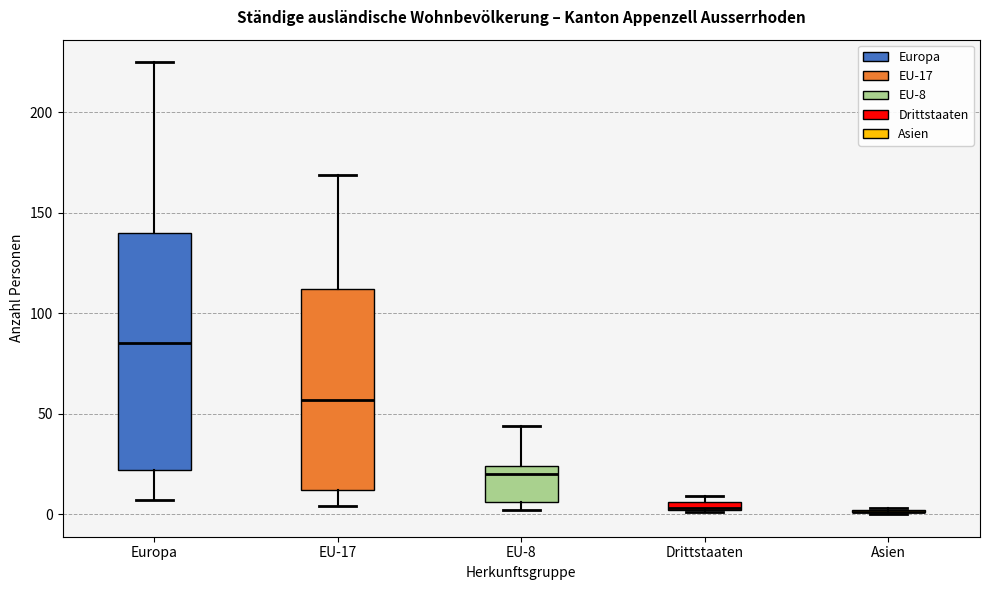

Where does the upper whisker of the box for EU-8 end on the y-axis? The values are not printed on the chart, so give them approximately, as read against the axis.

45